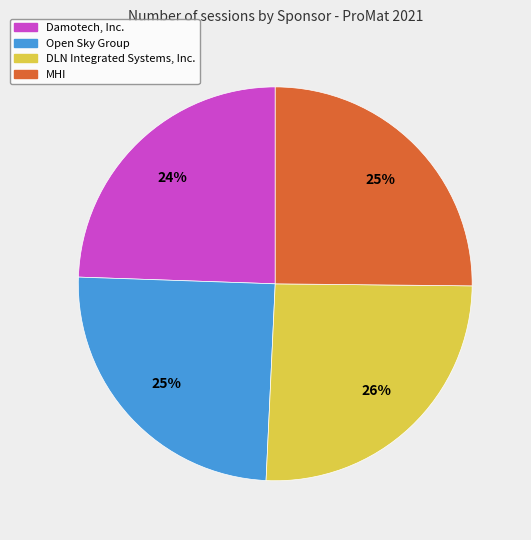

Is it true that DLN Integrated Systems, Inc. is 13% of the pie?

False